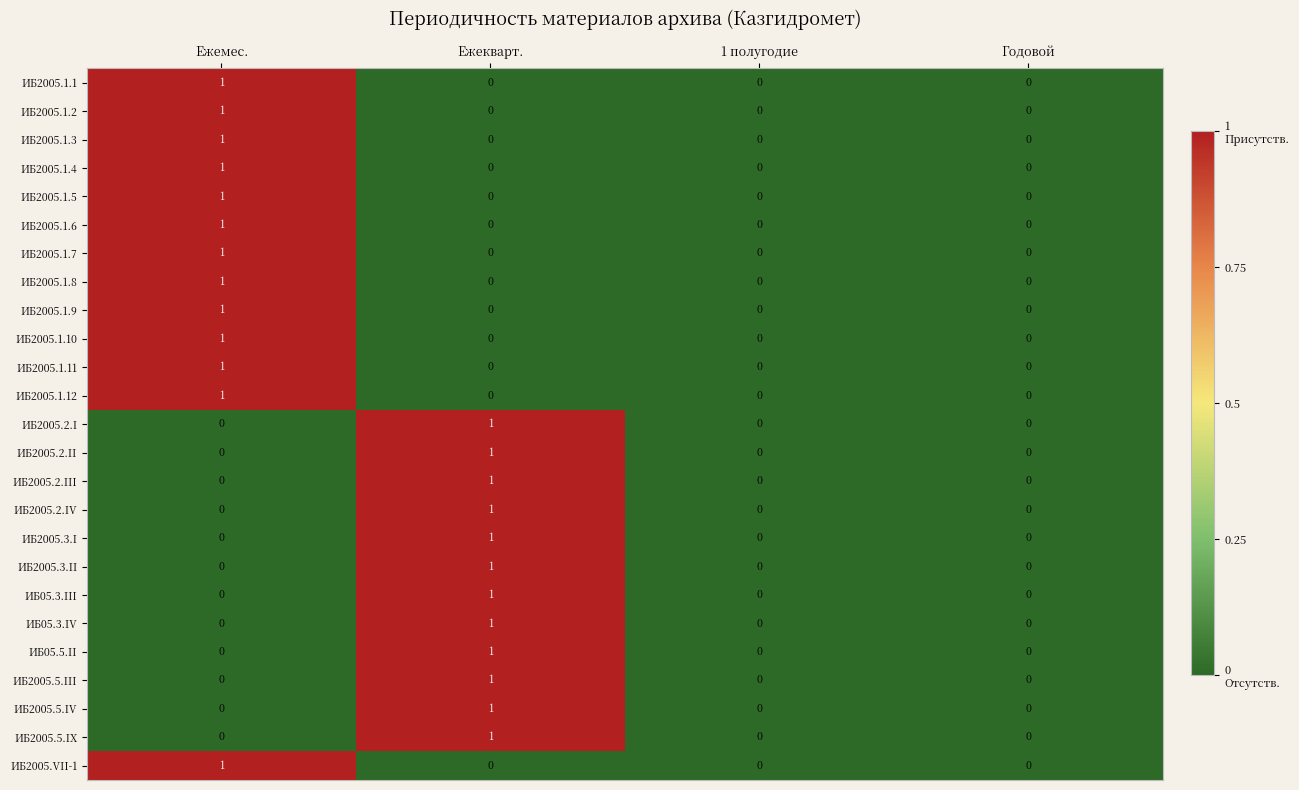

Is it true that ИБ2005.1.5 equals 2 at Ежемес.?

False